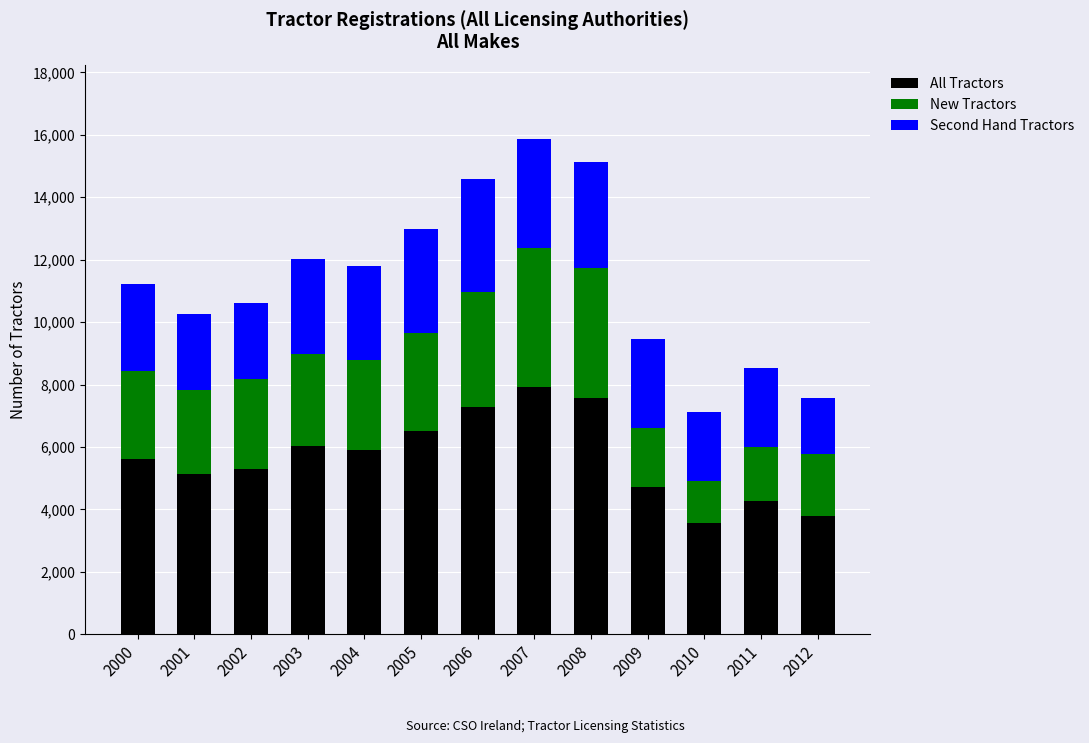

What is the average value of the All Tractors series?

5658